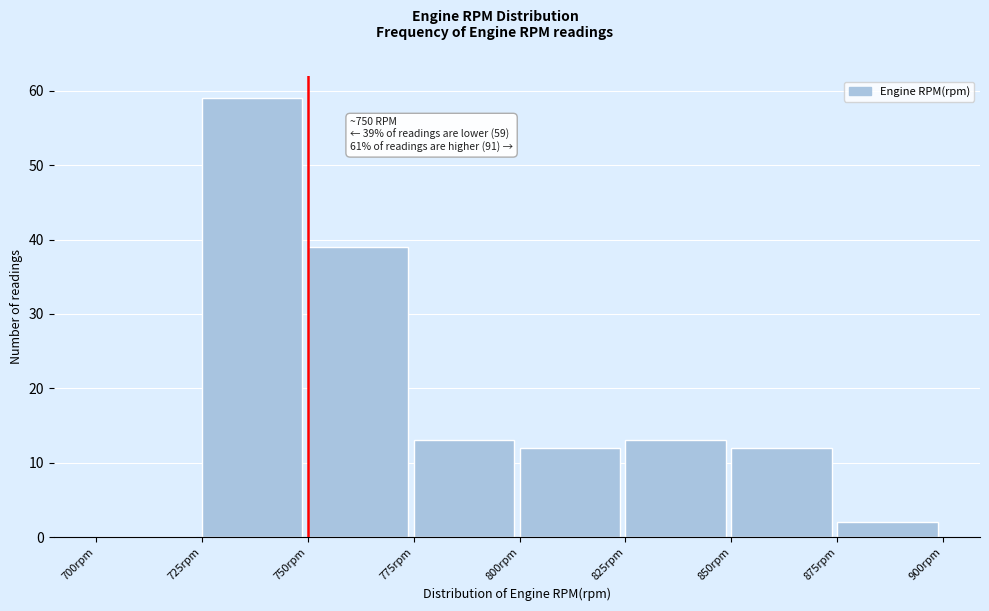

Which range on the x-axis has the tallest bar?

725 to 750